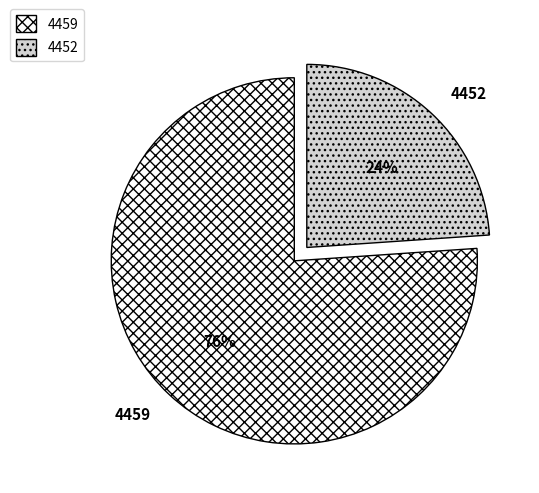

To the nearest percent, what portion does 4452 represent?

24%